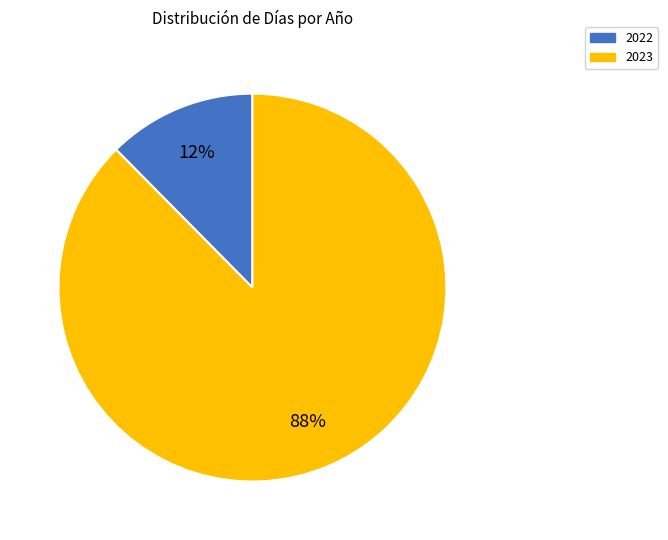

Approximately how many times larger is the value at 2022 compared to 2023?

0.1